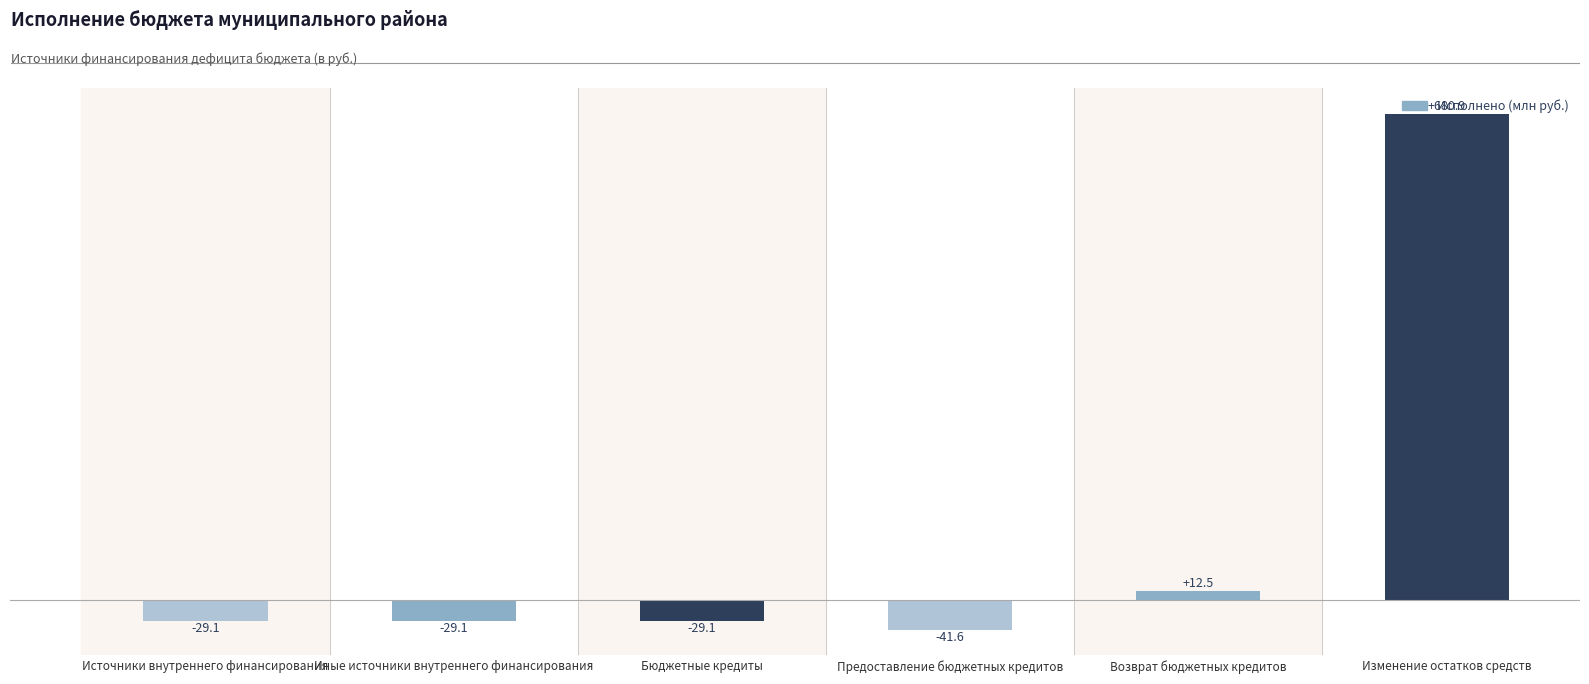

The chart shows a value of 12.5 at Возврат бюджетных кредитов. True or false?

True